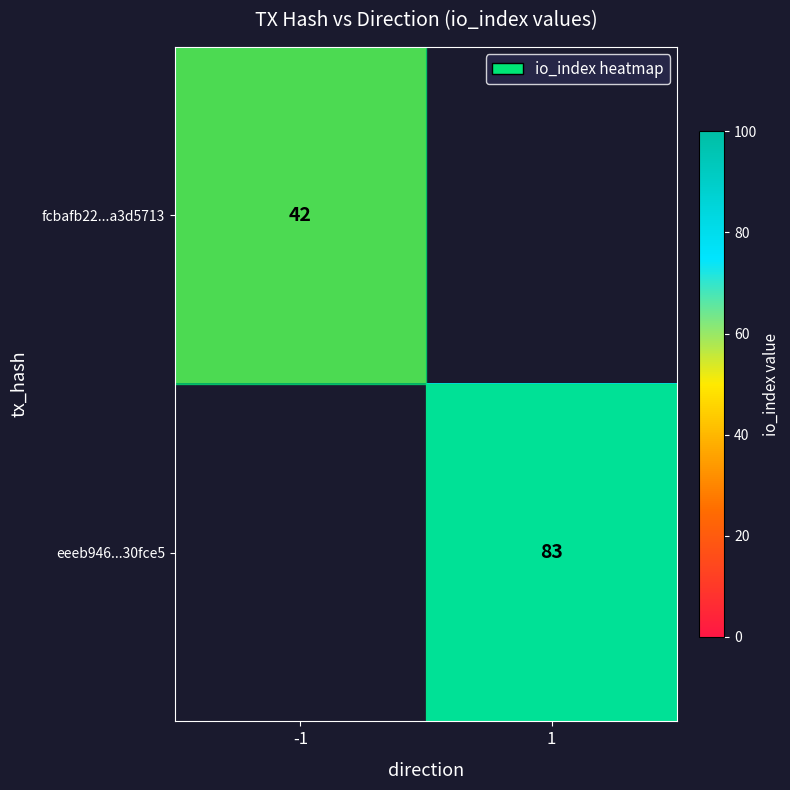

What is the total value across all series at 1?

83